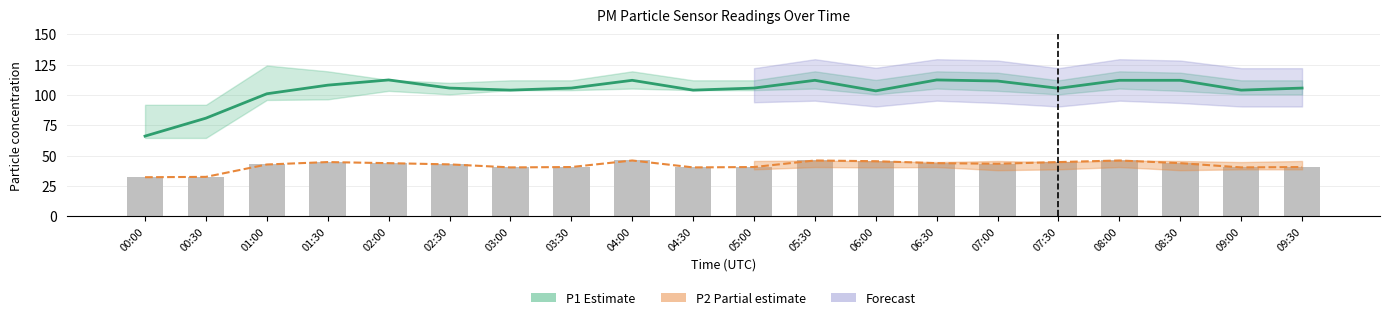

At how many categories does at least one series exceed 39?

20